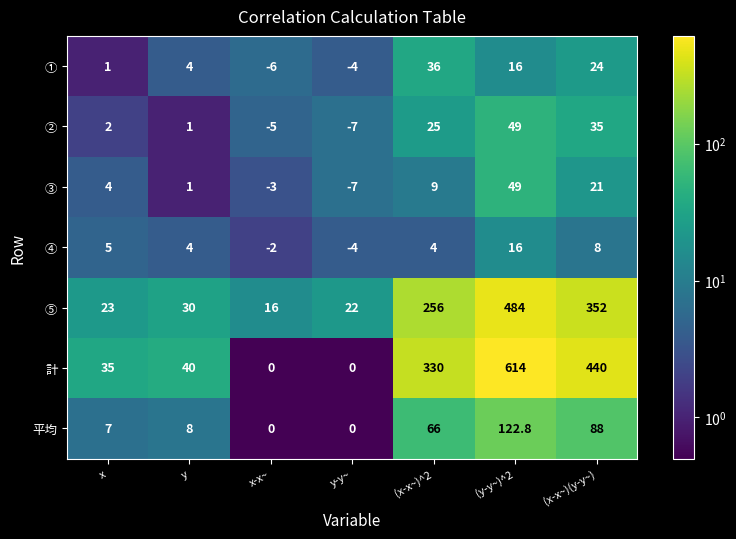

The value of ④ at x is 3.4. True or false?

False